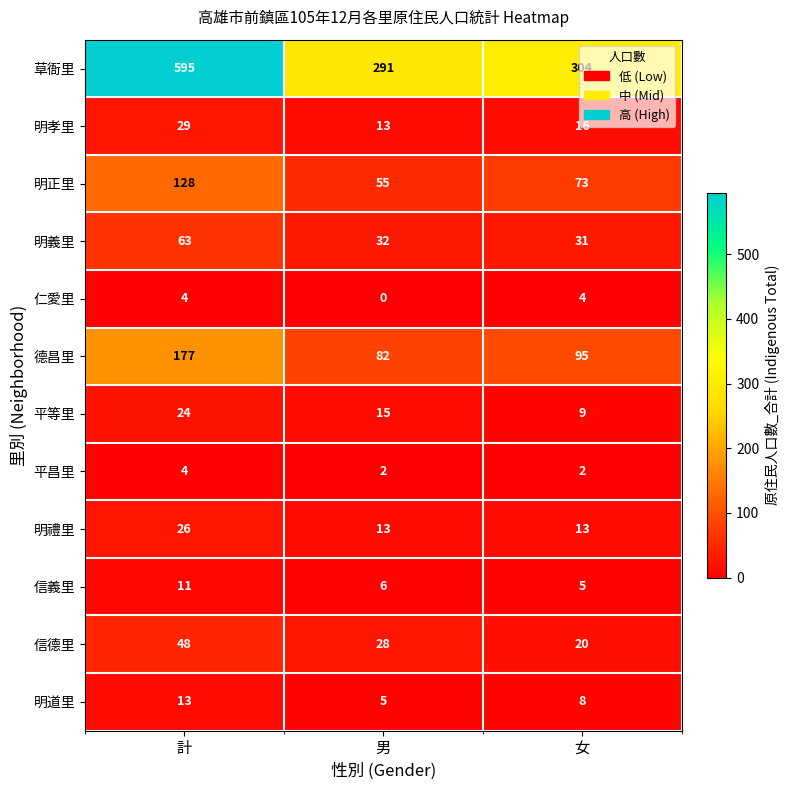

Which label corresponds to the smallest value in the chart?

男